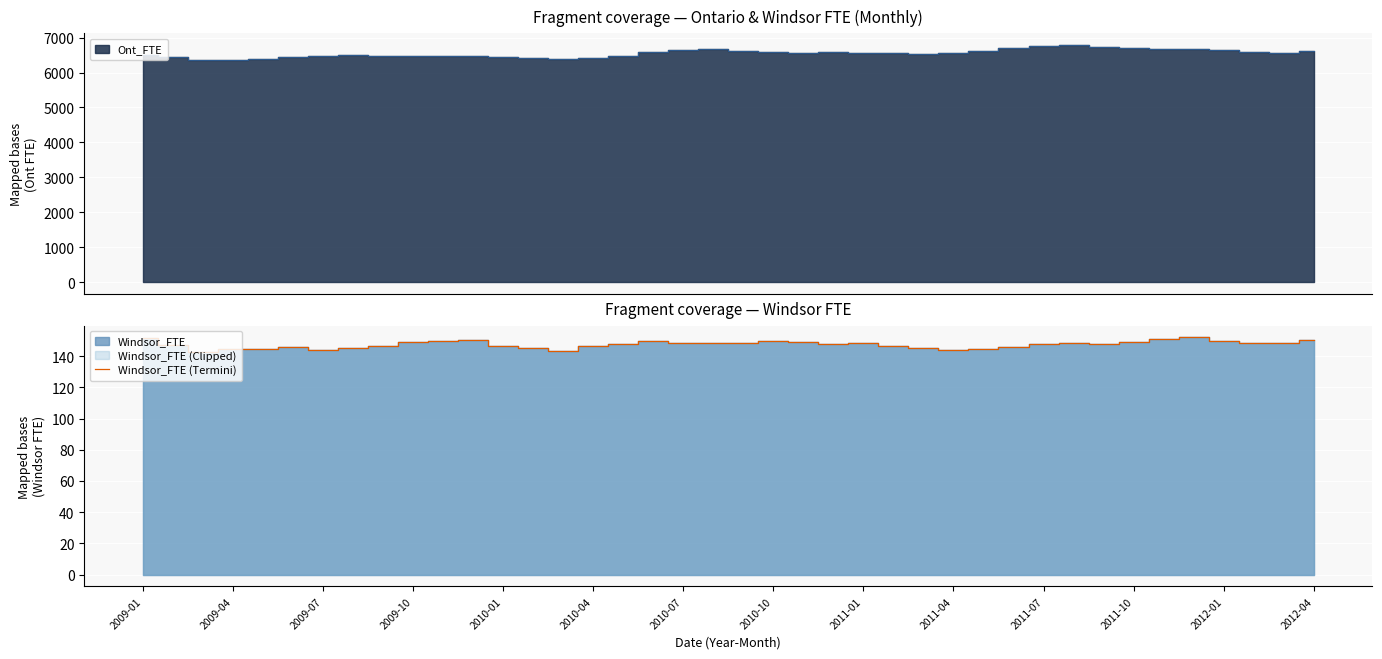

Count the number of values greater than 148.

21